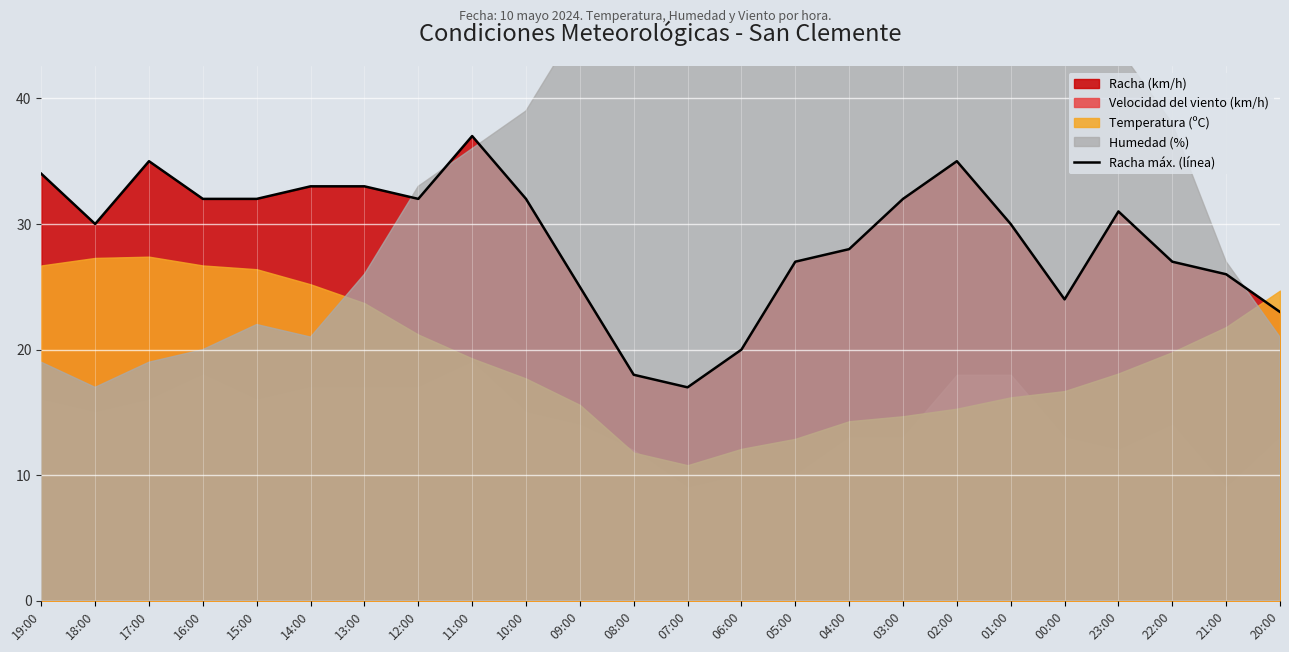

At which category does the data reach its first local peak?

17:00